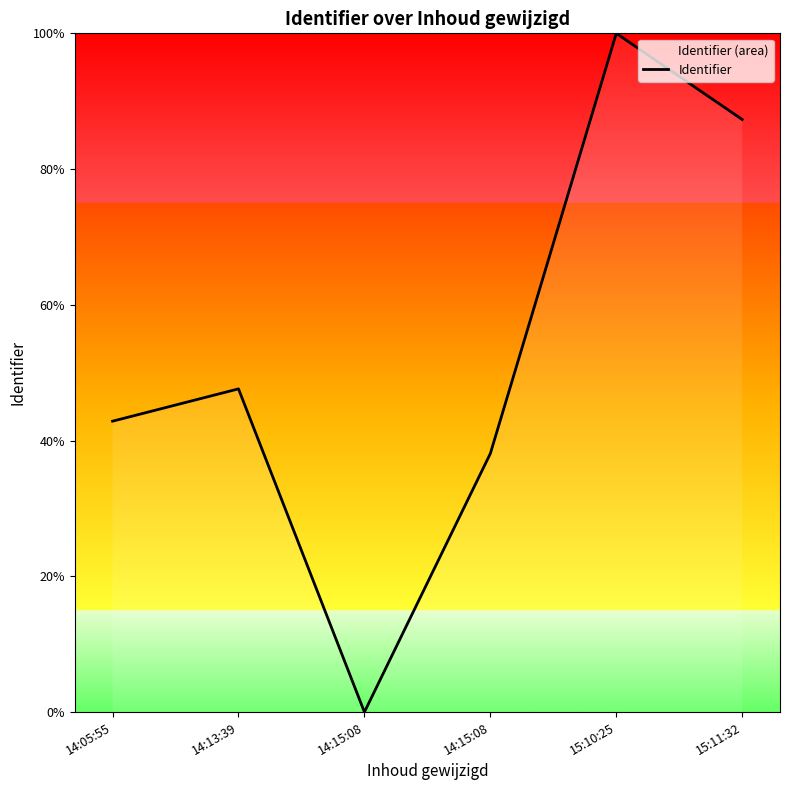

What value does the data have at 14:15:08?

38.1